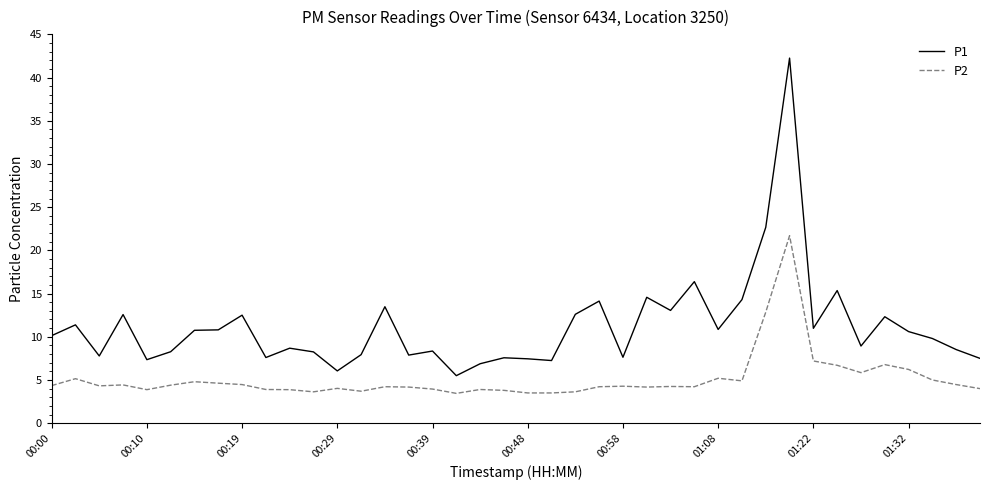

Does the chart display data point markers on the line(s)?

No